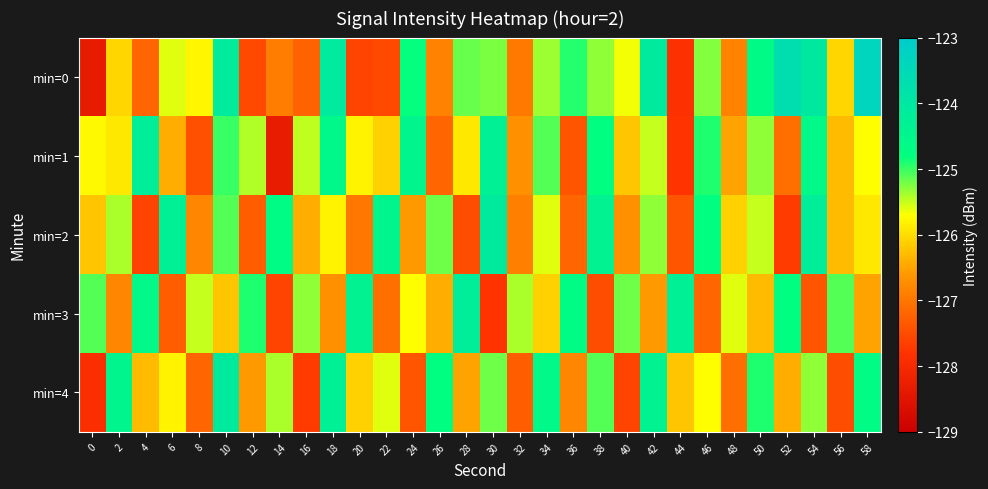

Reading right to left, extract all data points from this chart.

min=0: 58=-123.4	56=-126.1	54=-124.0	52=-123.7	50=-124.7	48=-126.9	46=-125.3	44=-127.9	42=-124.1	40=-125.7	38=-125.3	36=-124.9	34=-125.3	32=-127.0	30=-125.2	28=-125.2	26=-126.8	24=-124.8	22=-127.5	20=-127.6	18=-124.1	16=-127.2	14=-126.9	12=-127.5	10=-124.1	8=-125.8	6=-125.6	4=-127.2	2=-126.1	0=-128.4
min=1: 58=-125.7	56=-126.3	54=-124.6	52=-127.1	50=-125.3	48=-126.5	46=-124.9	44=-127.8	42=-125.5	40=-126.2	38=-124.8	36=-127.4	34=-125.1	32=-126.7	30=-124.3	28=-125.9	26=-127.2	24=-124.5	22=-126.1	20=-125.8	18=-124.6	16=-125.5	14=-128.3	12=-125.4	10=-125.0	8=-127.5	6=-126.4	4=-124.2	2=-125.9	0=-125.8
min=2: 58=-125.9	56=-126.3	54=-124.2	52=-127.7	50=-125.5	48=-126.1	46=-124.8	44=-127.4	42=-125.3	40=-126.7	38=-124.4	36=-127.2	34=-125.6	32=-126.9	30=-124.1	28=-127.5	26=-125.2	24=-126.6	22=-124.5	20=-127.0	18=-125.8	16=-126.4	14=-124.7	12=-127.3	10=-125.1	8=-126.8	6=-124.3	4=-127.6	2=-125.4	0=-126.2
min=3: 58=-126.5	56=-125.1	54=-127.4	52=-124.8	50=-126.3	48=-125.6	46=-127.2	44=-124.3	42=-126.6	40=-125.2	38=-127.5	36=-124.7	34=-126.1	32=-125.4	30=-127.8	28=-124.2	26=-126.4	24=-125.7	22=-127.1	20=-124.4	18=-126.7	16=-125.3	14=-127.6	12=-124.9	10=-126.2	8=-125.5	6=-127.3	4=-124.6	2=-126.8	0=-125.1
min=4: 58=-124.7	56=-127.5	54=-125.3	52=-126.4	50=-124.9	48=-127.1	46=-125.7	44=-126.2	42=-124.4	40=-127.6	38=-125.1	36=-126.8	34=-124.6	32=-127.3	30=-125.2	28=-126.5	26=-124.8	24=-127.4	22=-125.6	20=-126.1	18=-124.3	16=-127.7	14=-125.4	12=-126.6	10=-124.1	8=-127.2	6=-125.8	4=-126.3	2=-124.5	0=-127.9